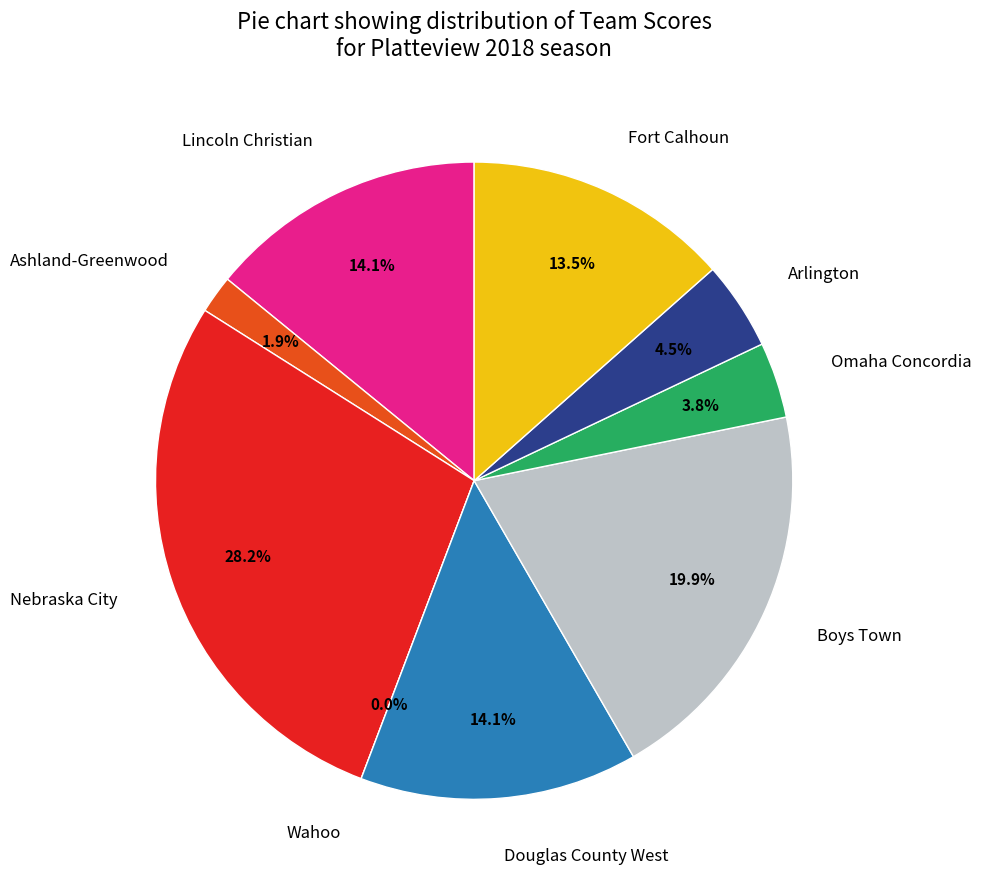

To the nearest percent, what is the difference between the largest and smallest slice percentages?

28%